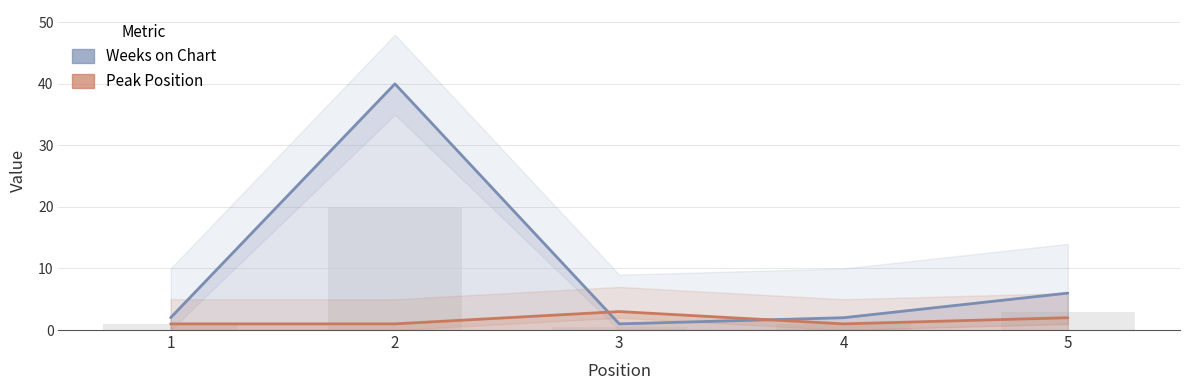

Does the chart contain stacked bars?

No